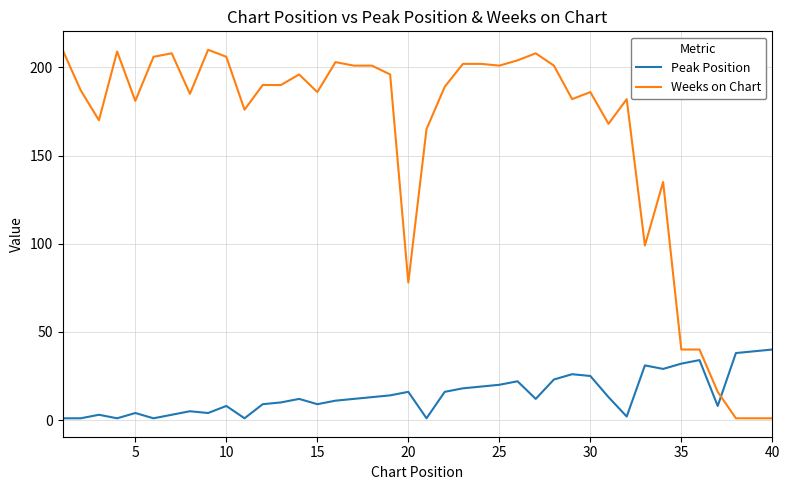

True or false: Peak Position and Weeks on Chart intersect in this chart.

True